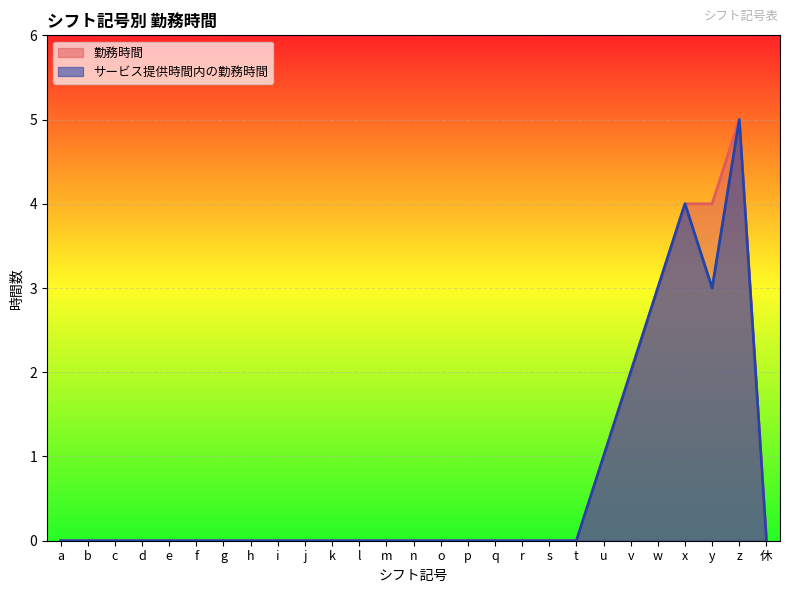

At how many categories does at least one series exceed 3?

3